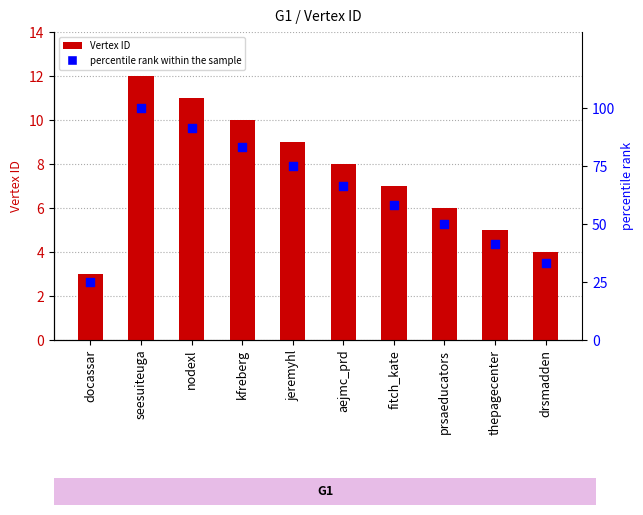

Is the value of percentile rank within the sample at prsaeducators greater than the value of Vertex ID at thepagecenter?

Yes